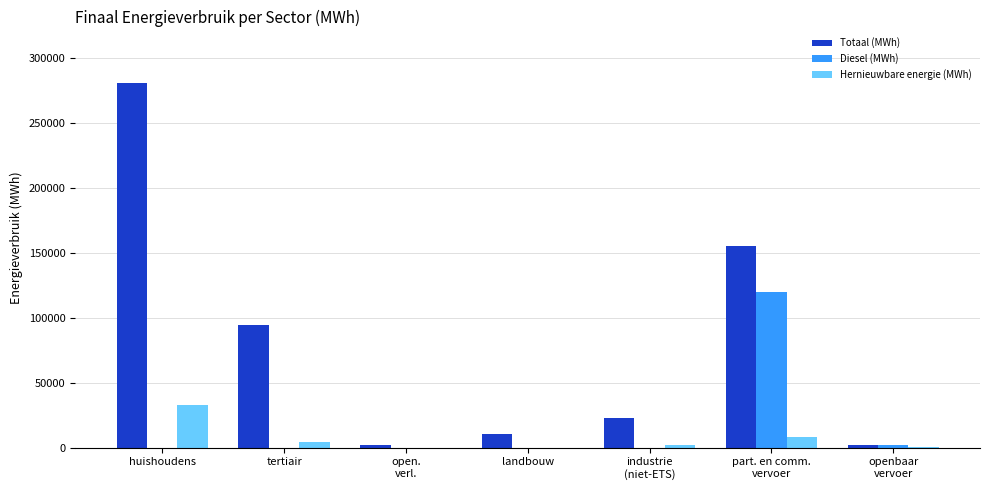

What is the sum of all Hernieuwbare energie (MWh) values?

46553.7